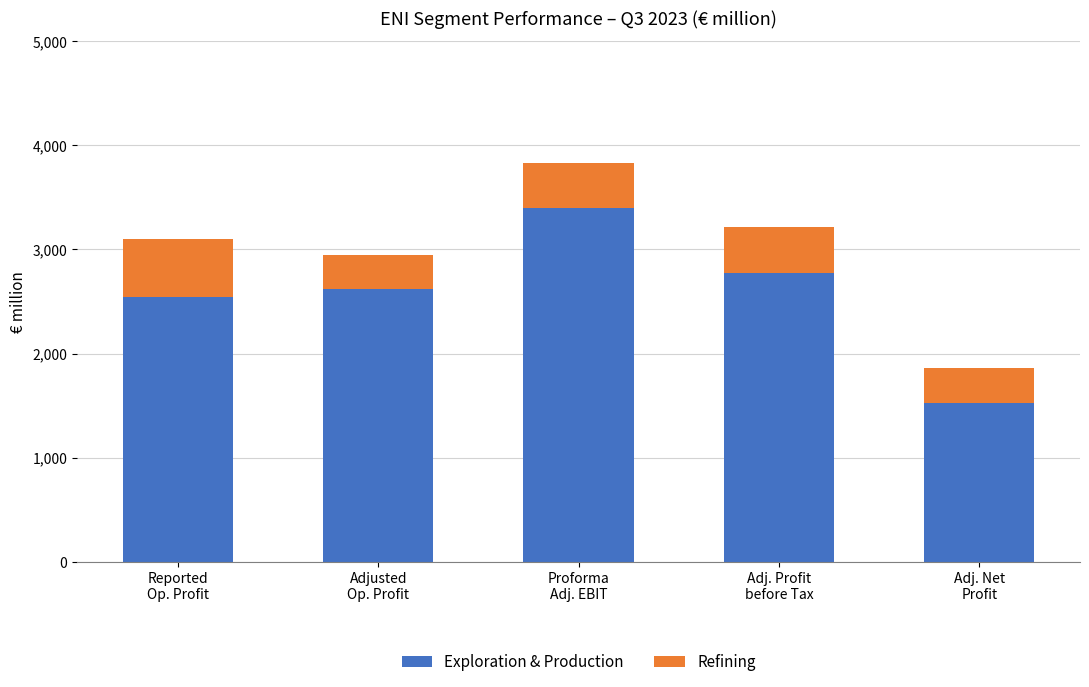

What is the highest value of the Exploration & Production series?

3397